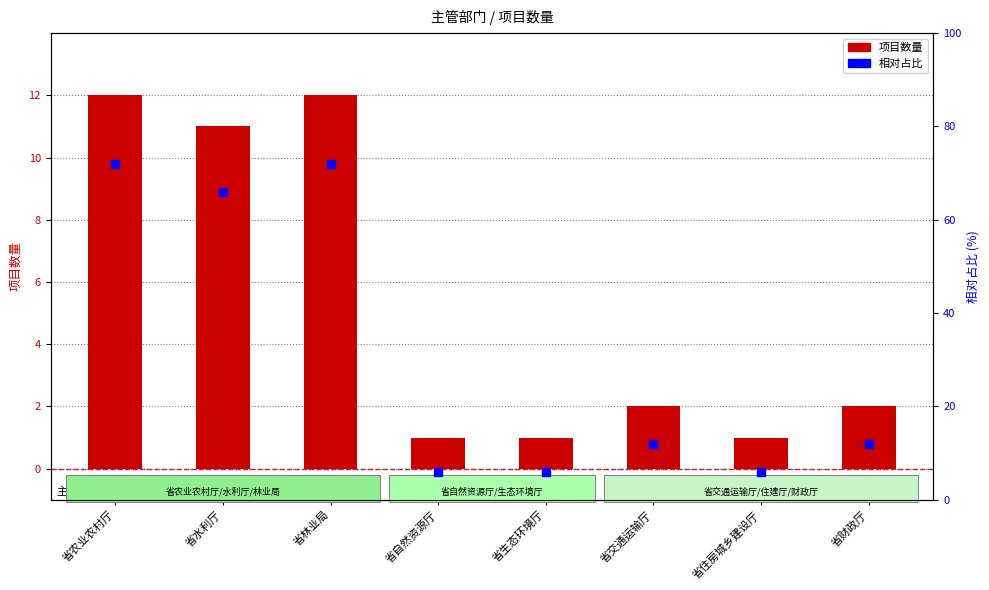

What is the total value across all series at 省林业局?

84